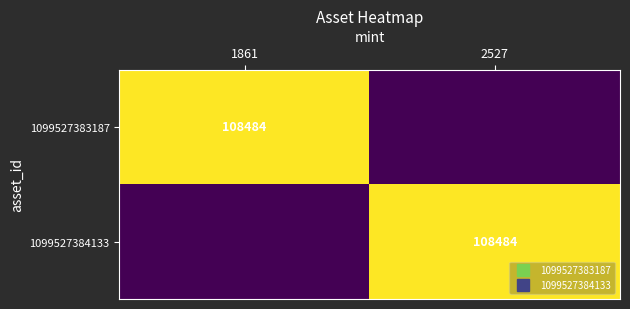

True or false: 1099527383187 has a value of 108484 at 1861.

True